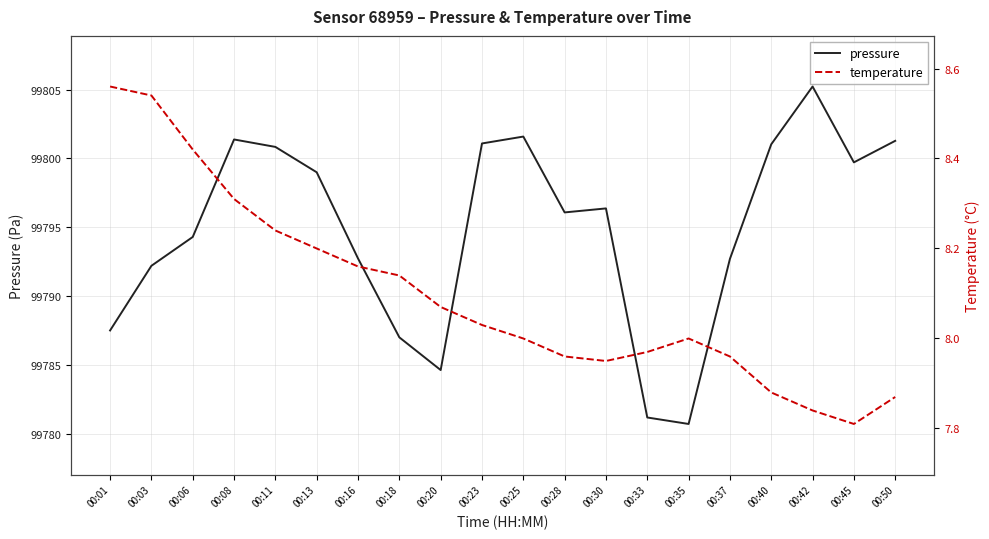

Reading left to right, list all the values displayed in this chart.

pressure: 00:01=99787.5	00:03=99792.2	00:06=99794.3	00:08=99801.4	00:11=99800.8	00:13=99799.0	00:16=99792.8	00:18=99787.0	00:20=99784.7	00:23=99801.1	00:25=99801.6	00:28=99796.1	00:30=99796.4	00:33=99781.2	00:35=99780.8	00:37=99792.7	00:40=99801.0	00:42=99805.2	00:45=99799.7	00:50=99801.3
temperature: 00:01=8.6	00:03=8.5	00:06=8.4	00:08=8.3	00:11=8.2	00:13=8.2	00:16=8.2	00:18=8.1	00:20=8.1	00:23=8.0	00:25=8.0	00:28=8.0	00:30=8.0	00:33=8.0	00:35=8.0	00:37=8.0	00:40=7.9	00:42=7.8	00:45=7.8	00:50=7.9